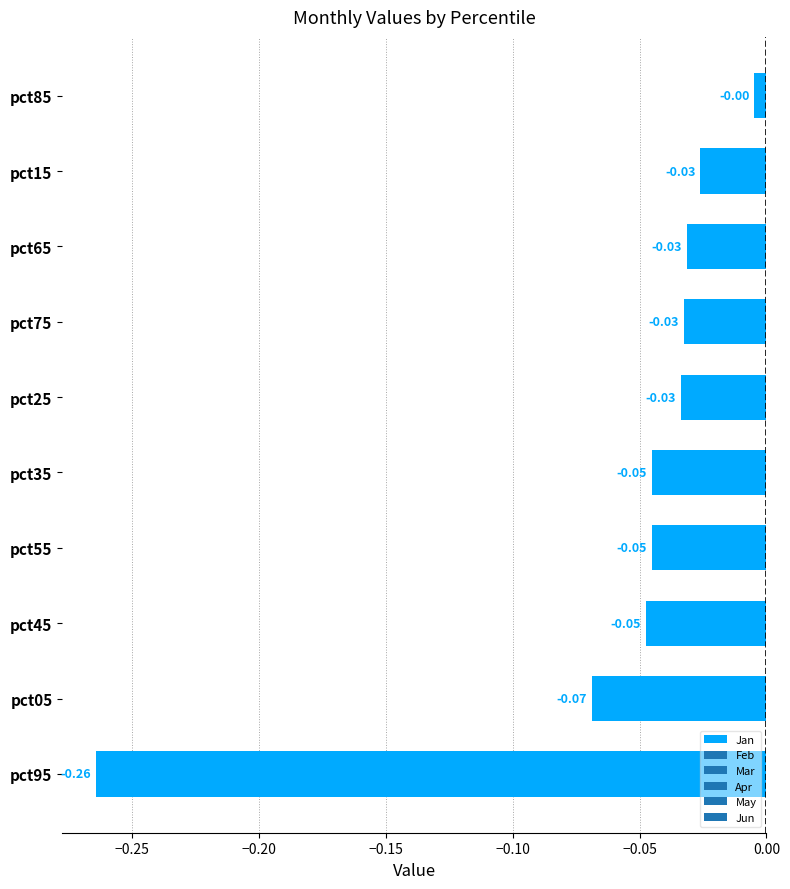

Which has a higher value, pct05 or pct25?

pct25